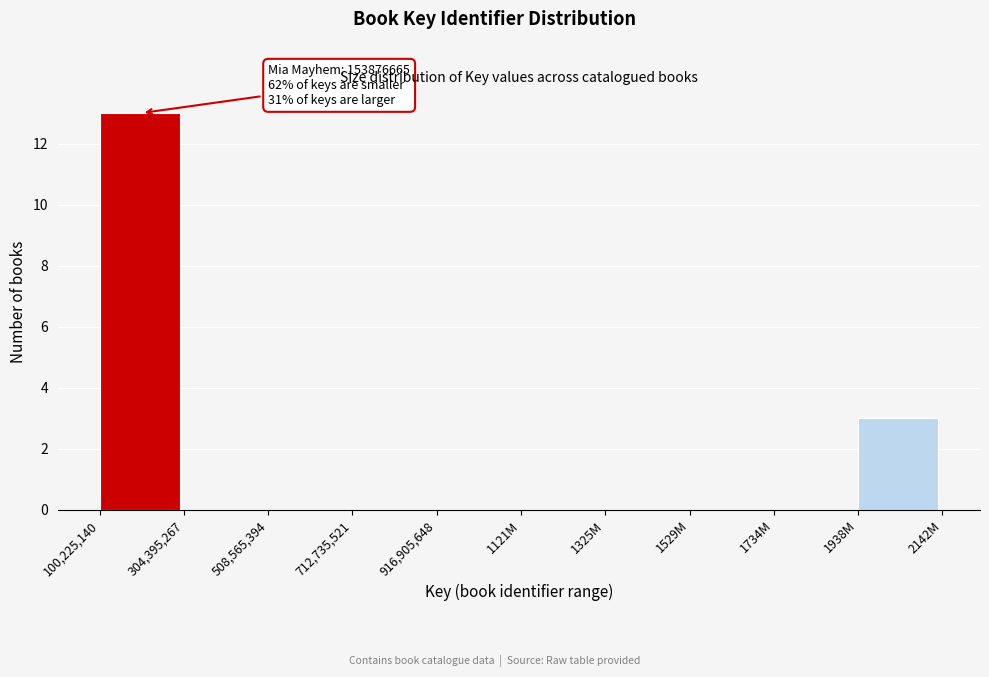

Reading left to right, transcribe all the data shown in this chart.

100,225,140=13	304,395,267=0	508,565,394=0	712,735,521=0	916,905,648=0	1121M=0	1325M=0	1529M=0	1734M=0	1938M=3